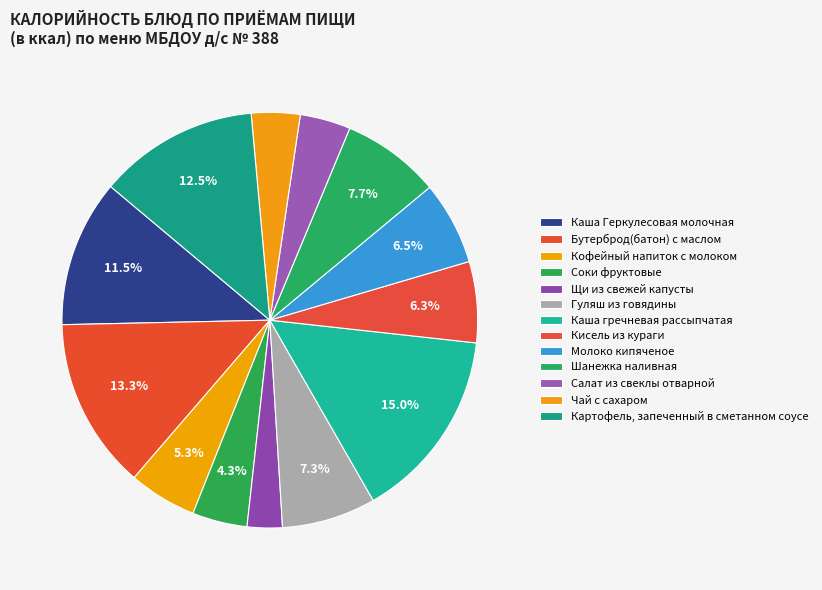

To the nearest percent, what portion does Шанежка наливная represent?

8%